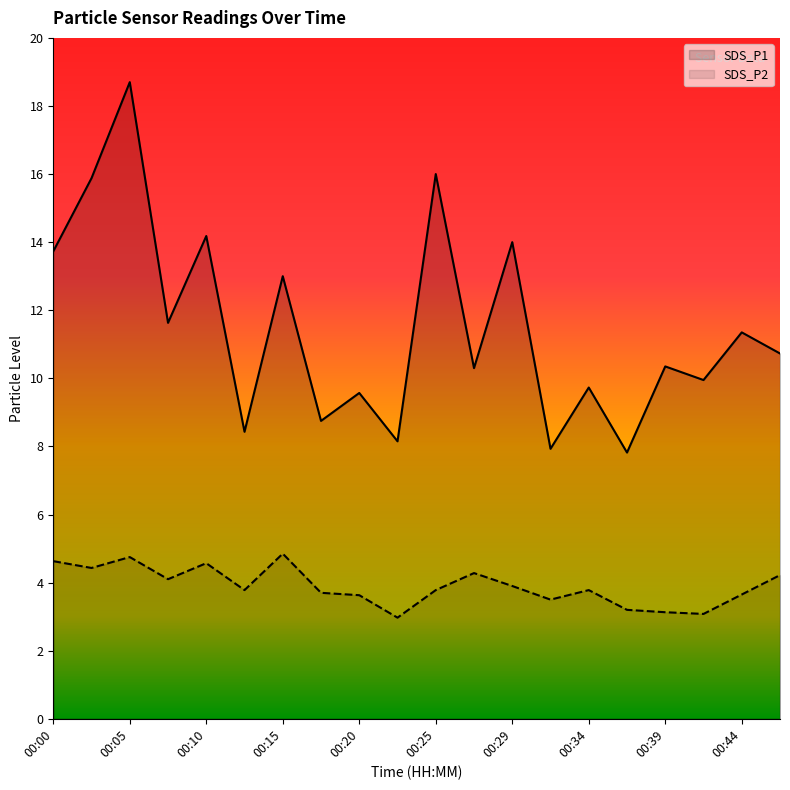

The value of SDS_P1 at 00:42 is 9.9. True or false?

True